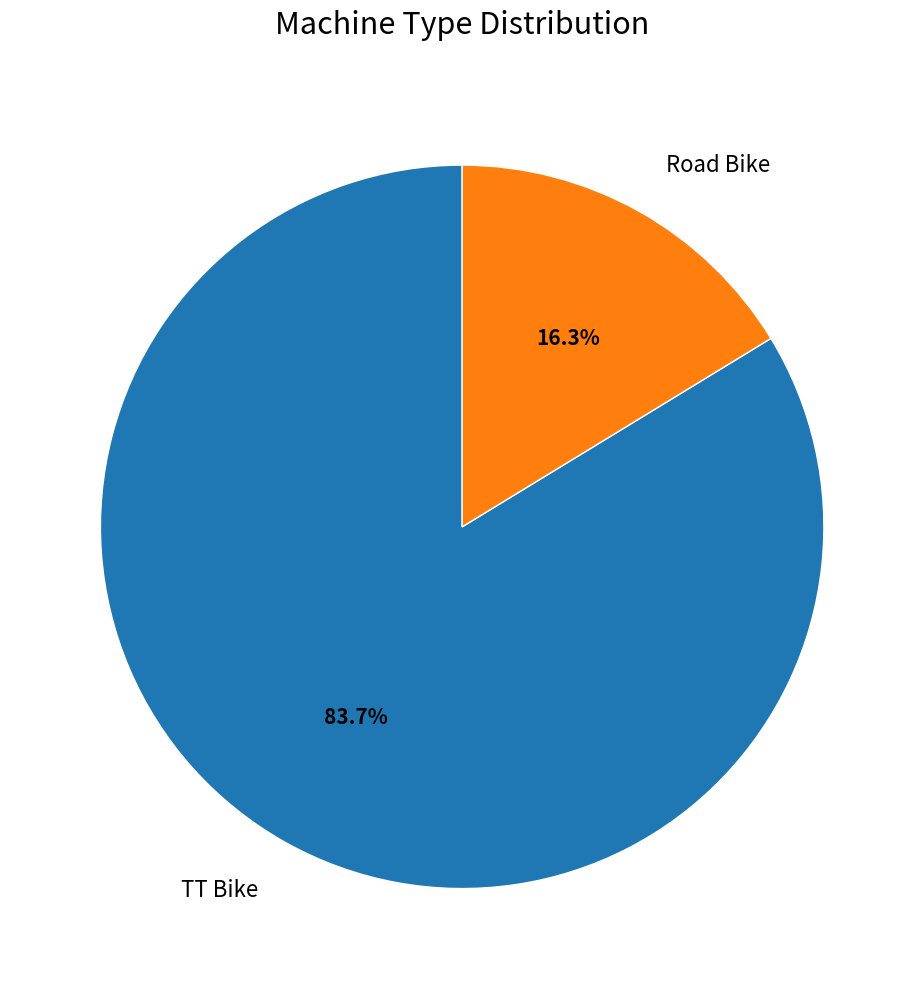

To the nearest percent, what is the combined percentage of Road Bike and TT Bike?

100%